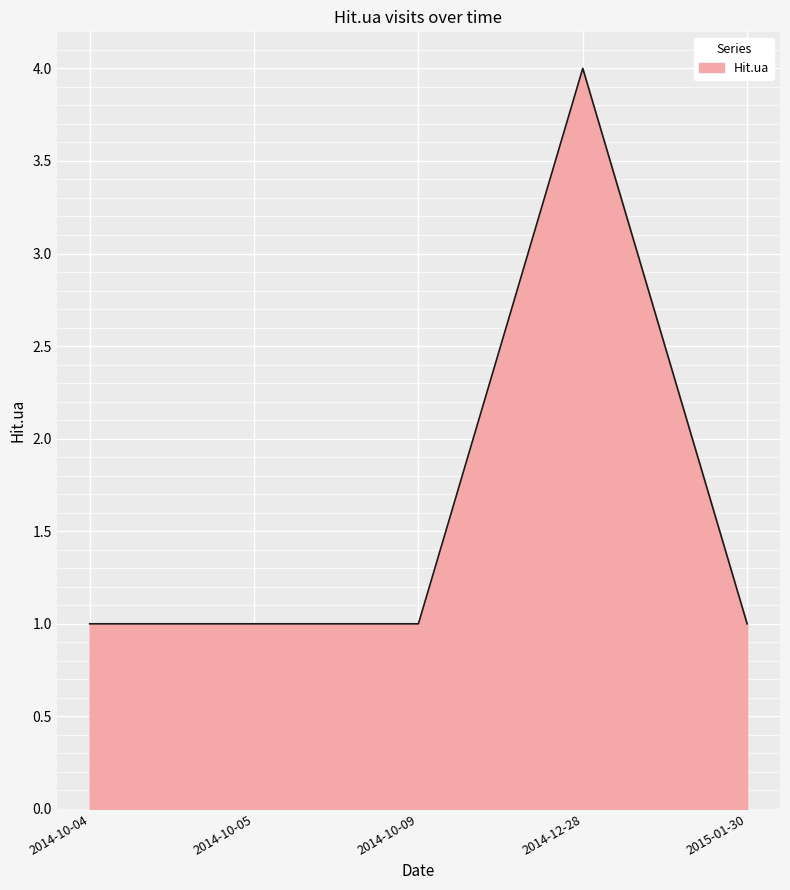

What position from the left is 2015-01-30?

5